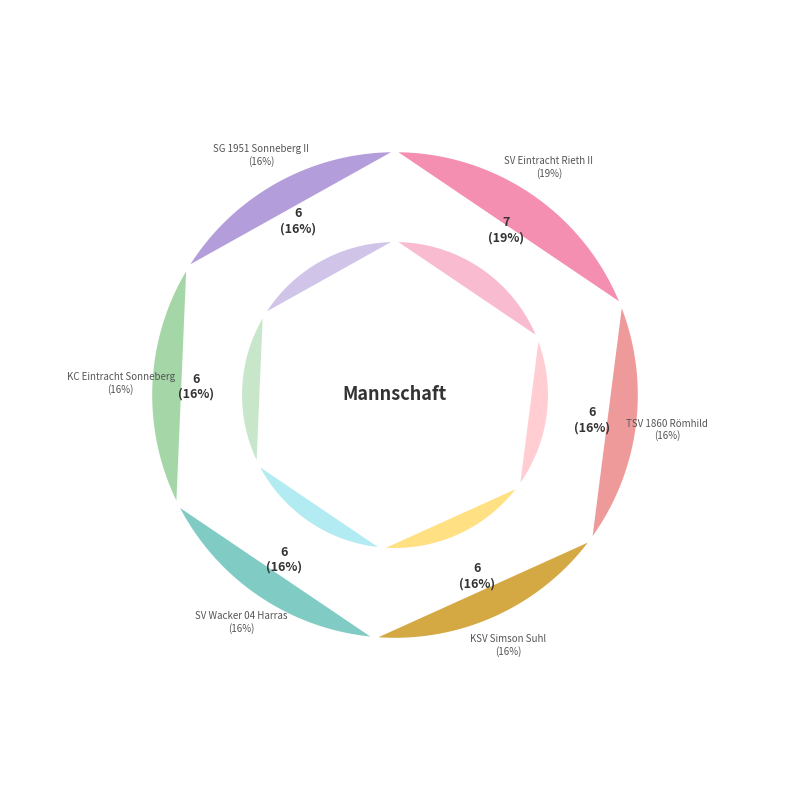

True or false: KC Eintracht Sonneberg accounts for 30% of the total.

False